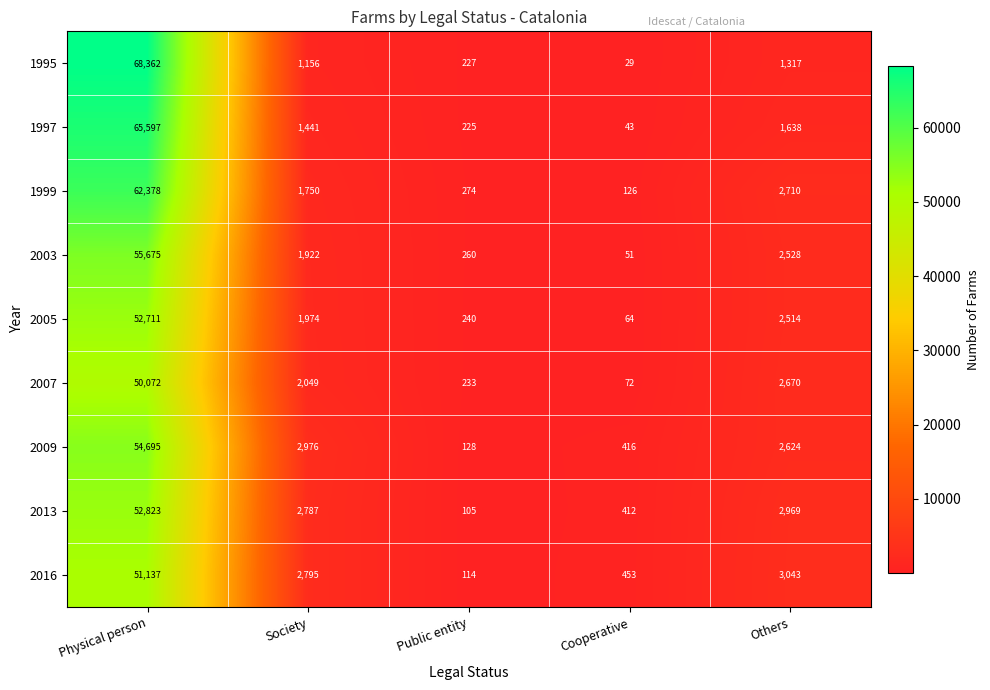

The 2013 series shows 2787 at Society. True or false?

True